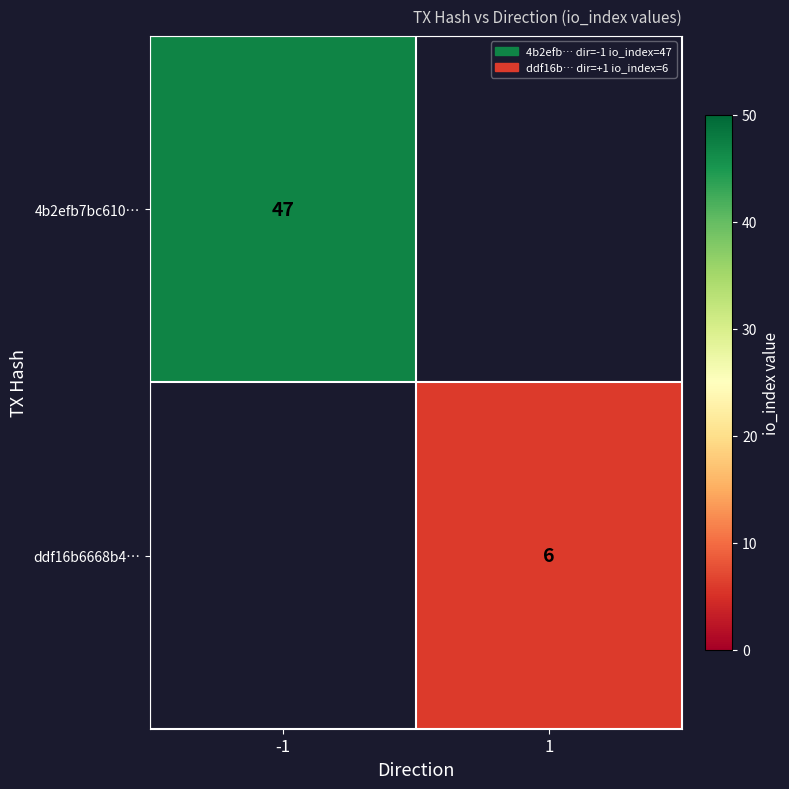

The 4b2efb7bc610… series shows 15.0 at -1. True or false?

False